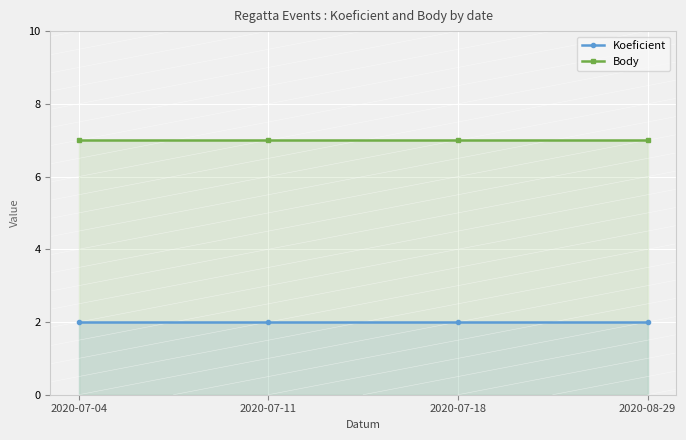

What are all the series names shown in the legend?

Koeficient, Body